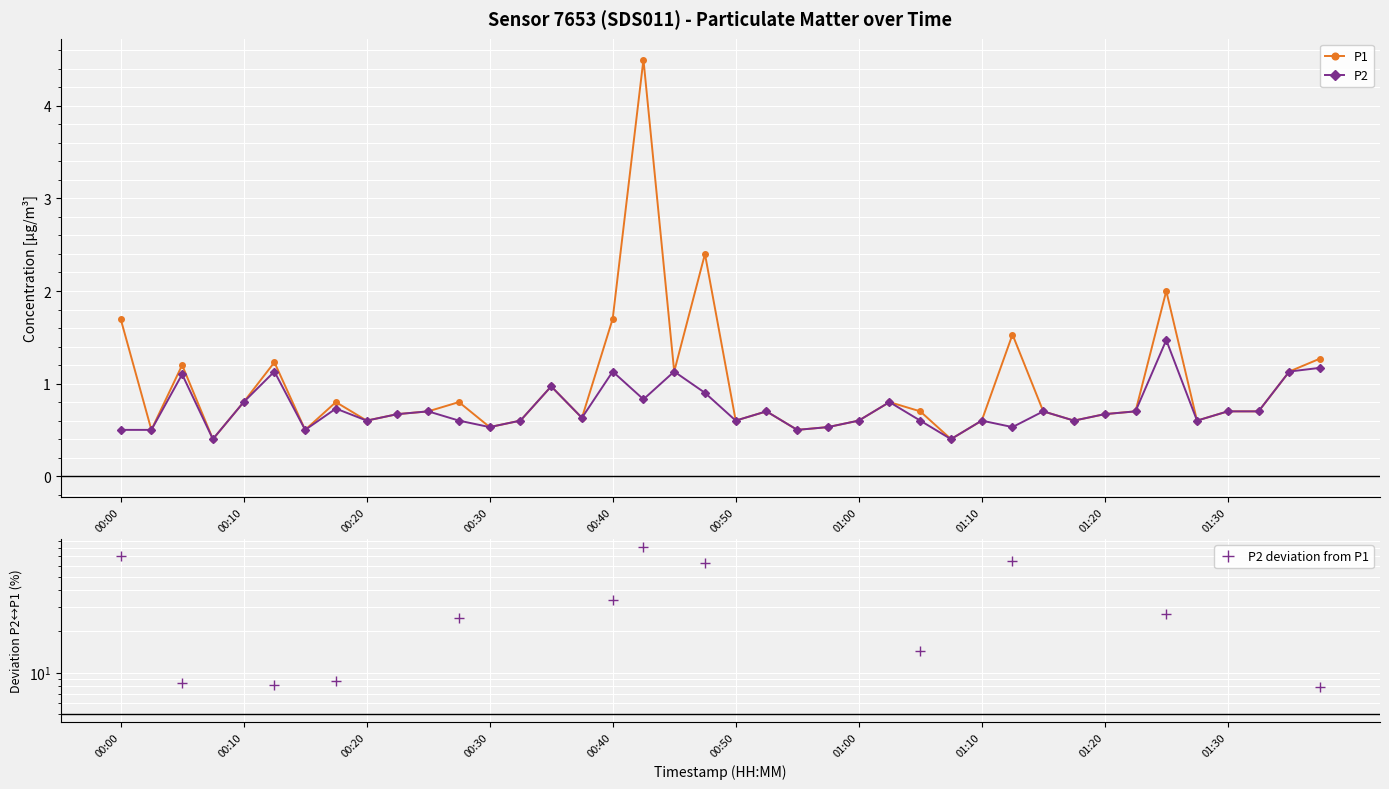

Count the number of categories in the chart.

40